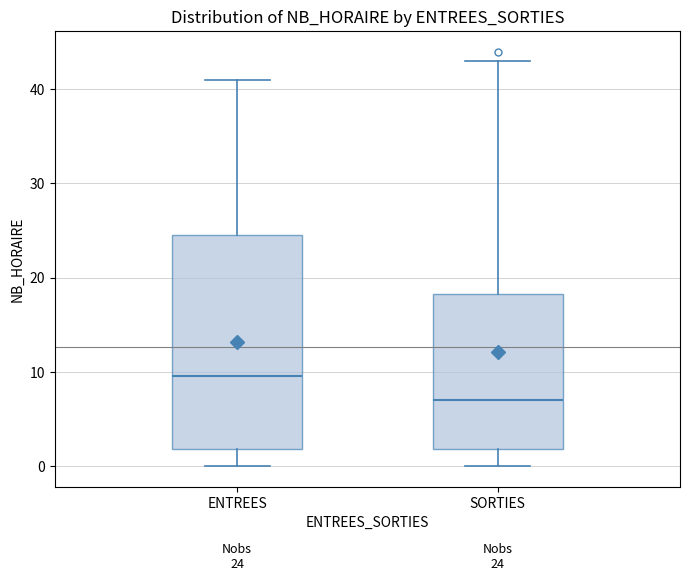

Which box's median line is the lowest?

SORTIES